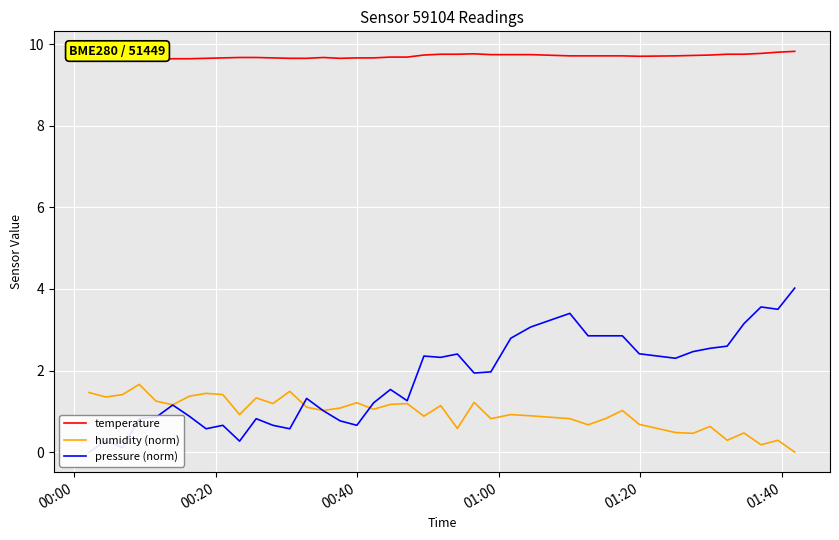

What is the value of the humidity (norm) point at the 15th from the left?

1.0